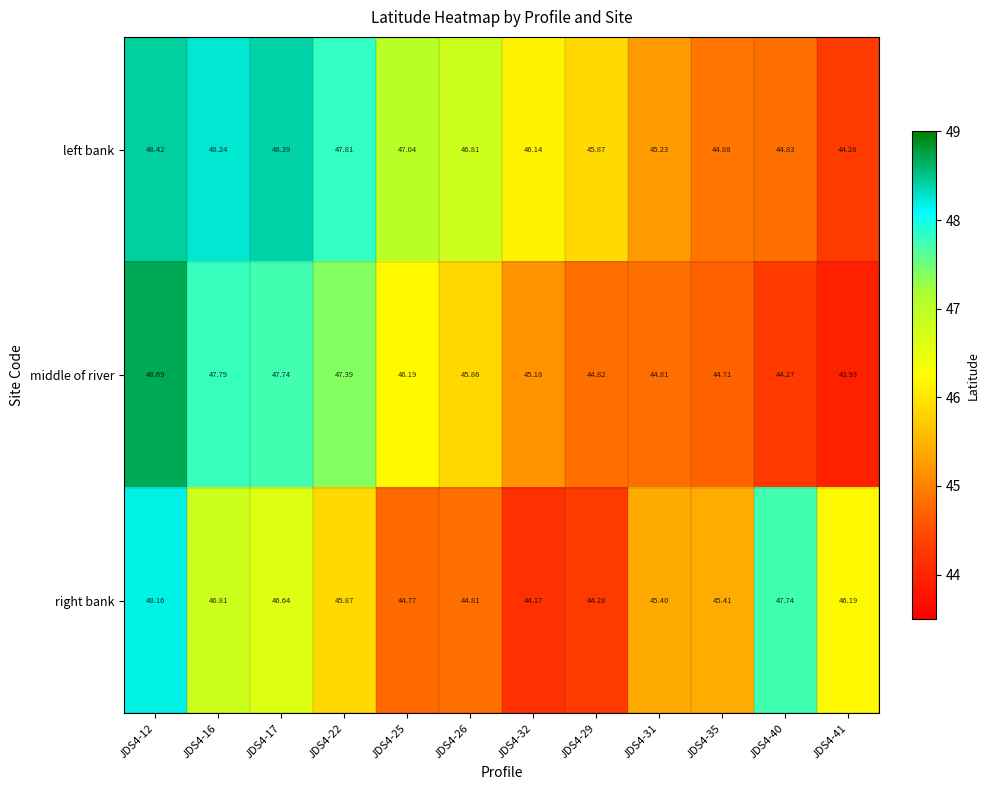

Rank the series at JDS4-31 from lowest to highest value.

middle of river, left bank, right bank